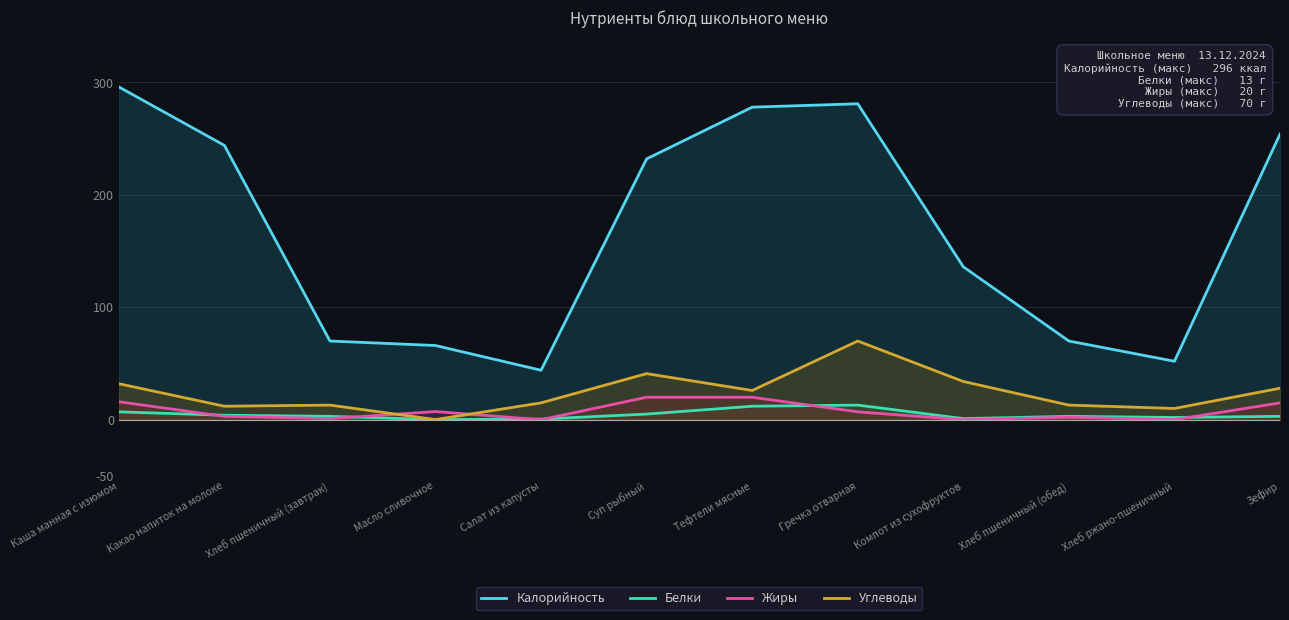

At Салат из капусты, list the series in order from largest to smallest.

Калорийность, Углеводы, Белки, Жиры